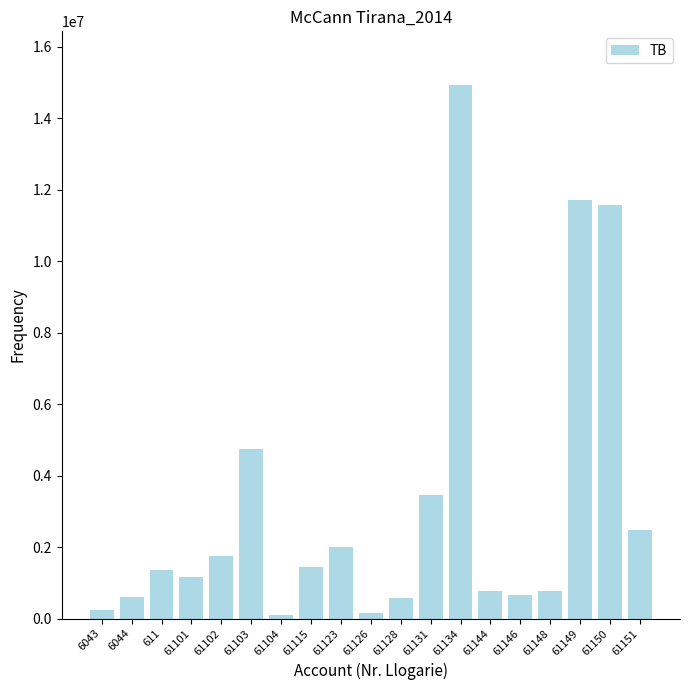

Which has a higher value, 61123 or 61101?

61123